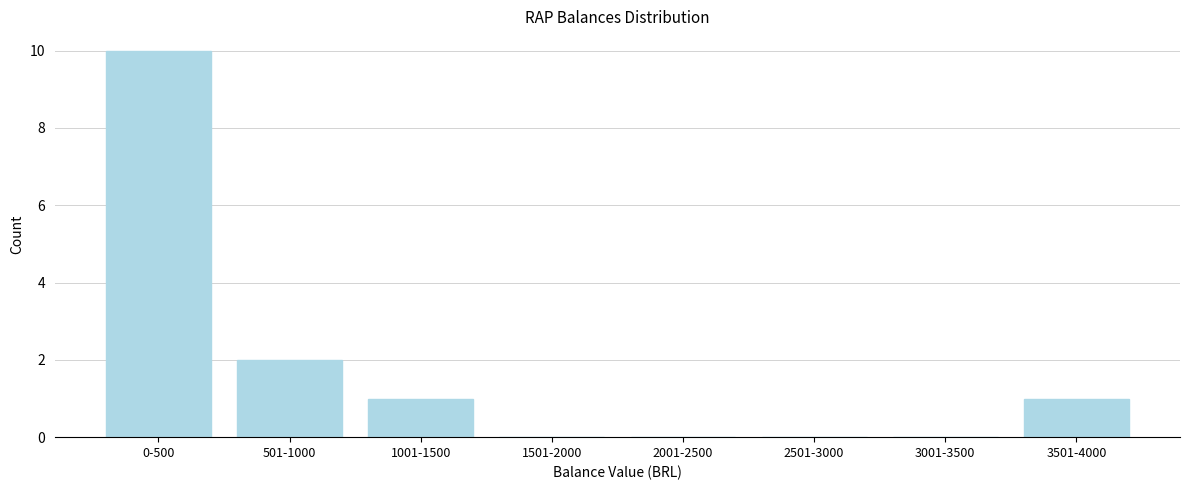

Reading left to right, what are all the values shown in this chart?

0-500=10	501-1000=2	1001-1500=1	1501-2000=0	2001-2500=0	2501-3000=0	3001-3500=0	3501-4000=1